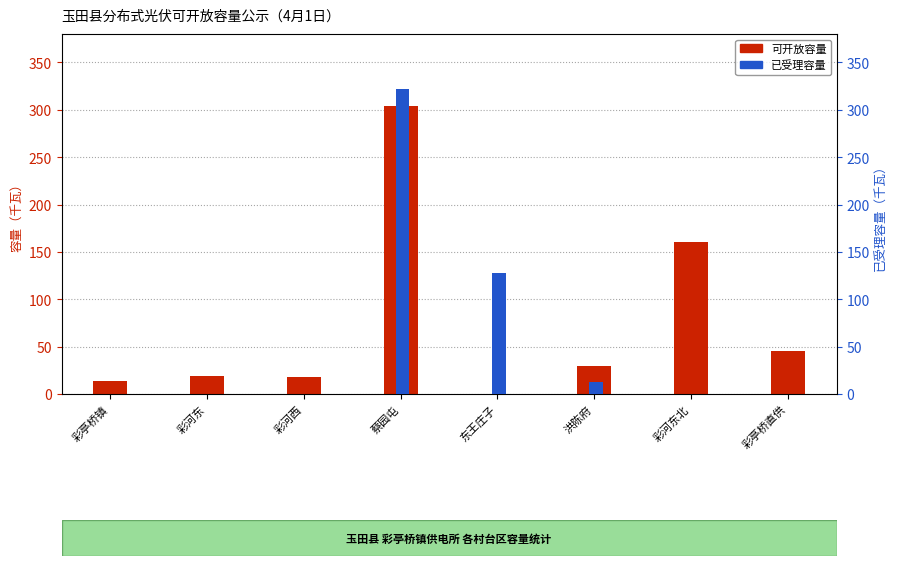

What is the difference between the maximum and minimum values in the 可开放容量 series?

304.3